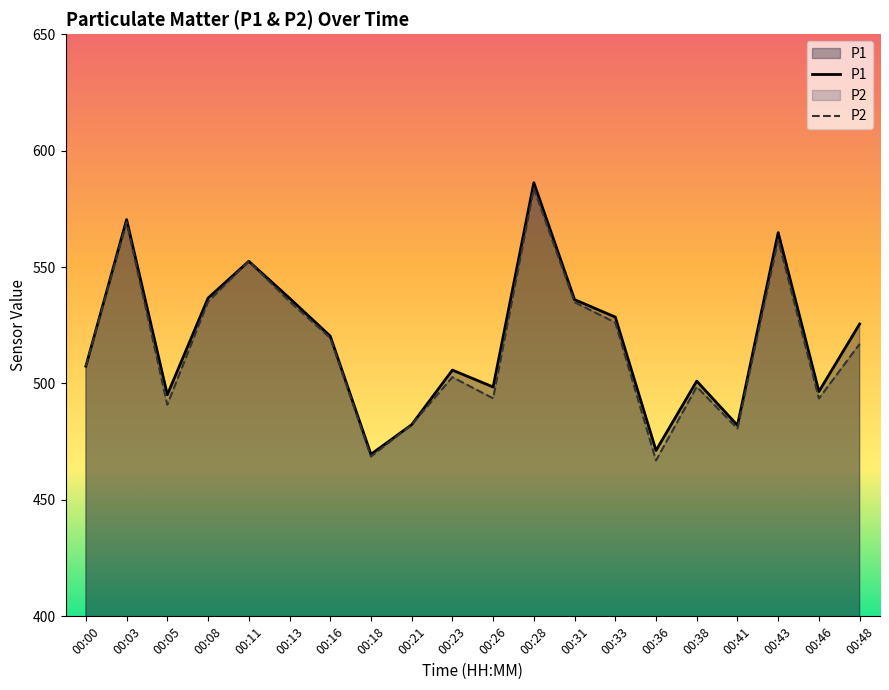

How many values in the P1 series exceed 520?

10